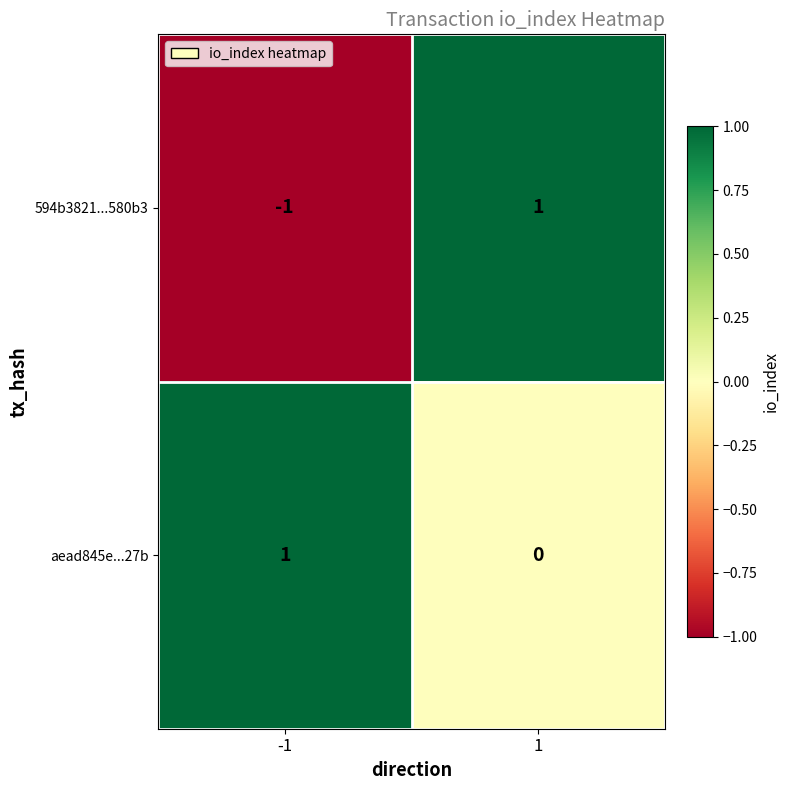

How many series are shown in this chart?

2